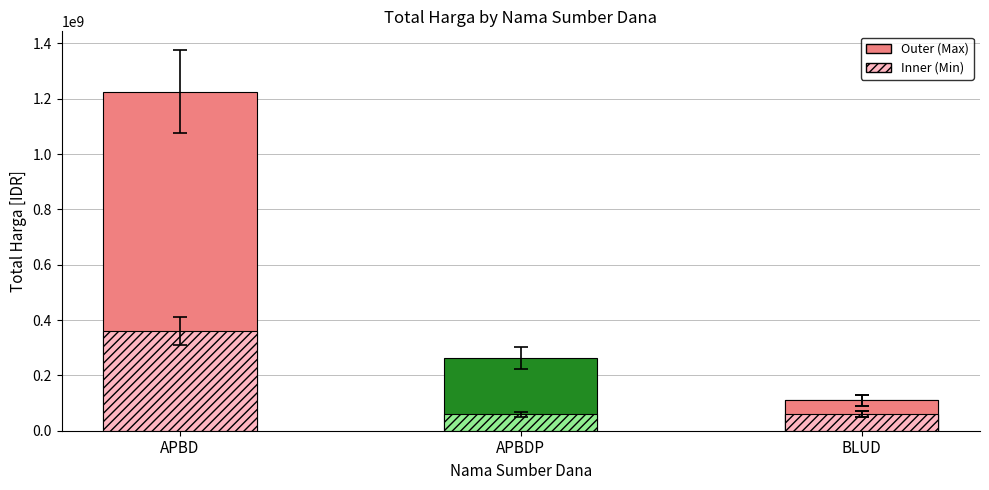

What is the label of the 2nd bar from the right?

APBDP